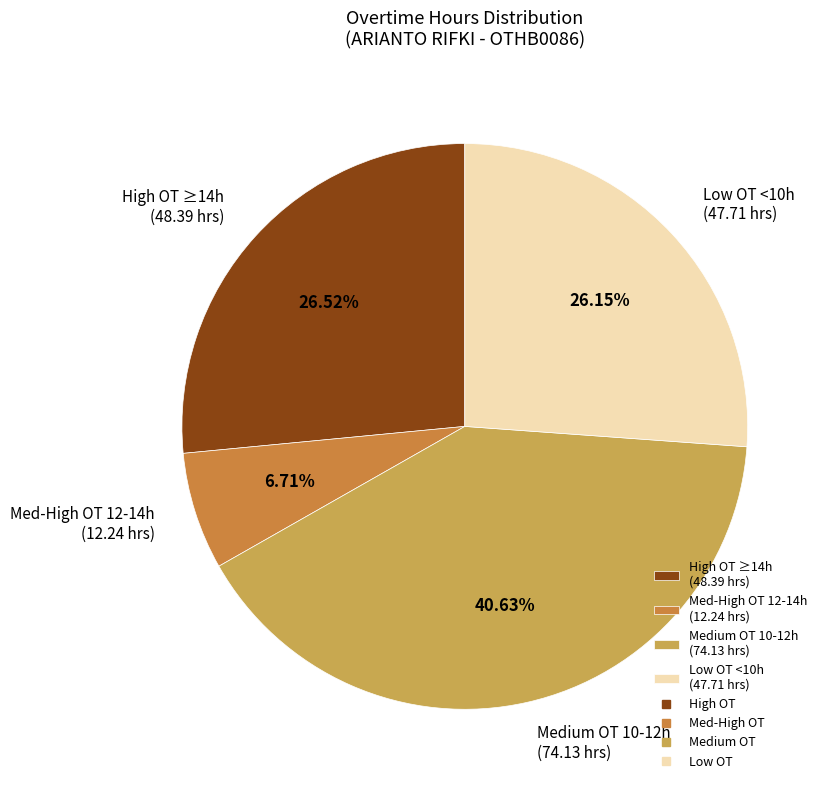

To the nearest percent, what is the average slice percentage?

25%